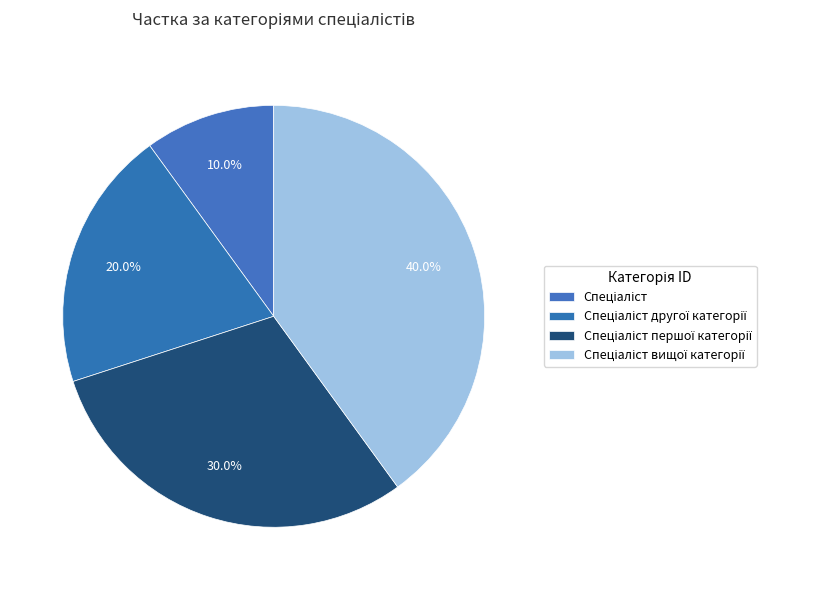

Count the number of slices in the pie.

4